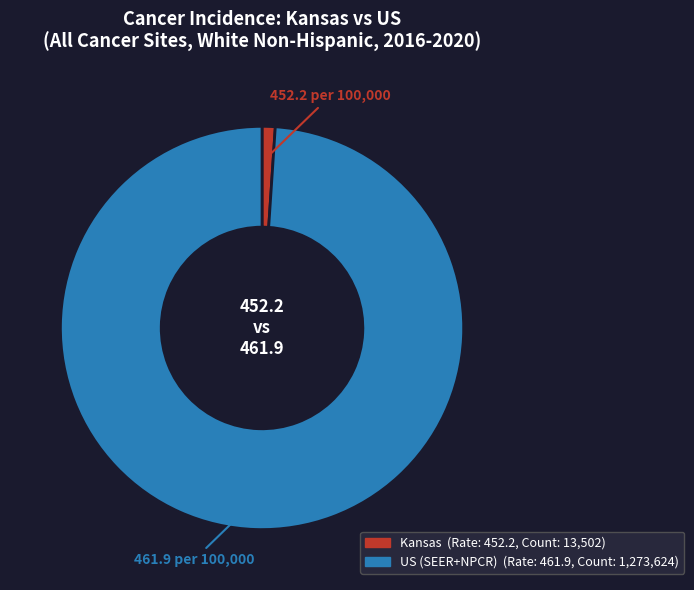

What is the smallest slice in the pie chart?

Kansas